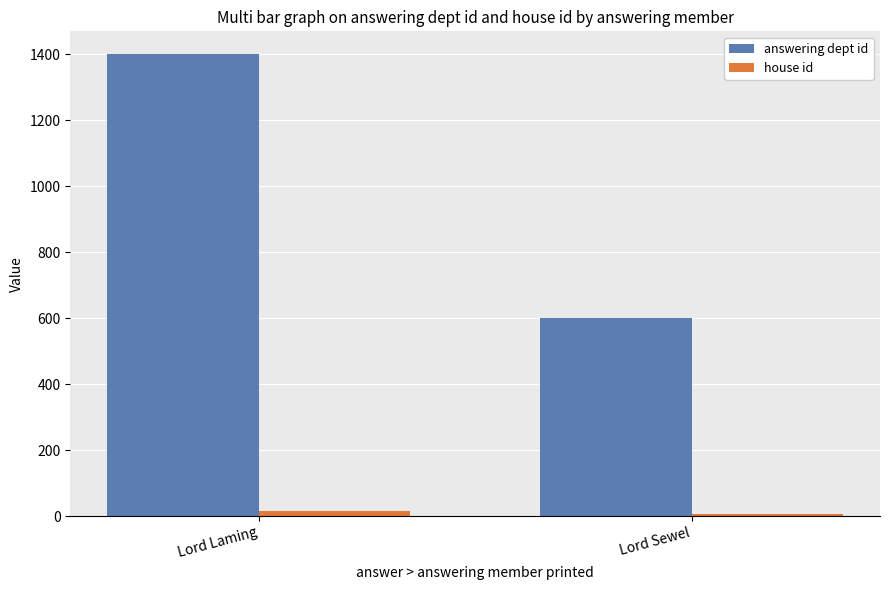

Between Lord Laming and Lord Sewel, which series saw the biggest shift?

answering dept id